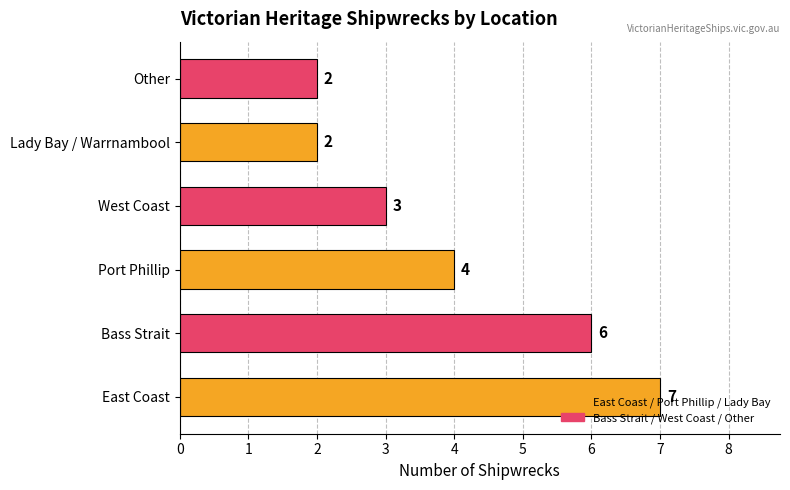

How many bars are there in total?

6